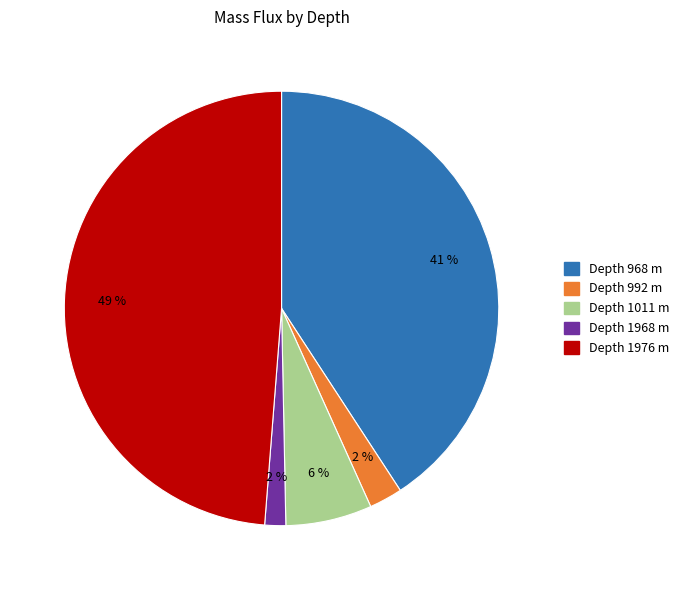

Is there any slice that represents more than half of the pie?

No